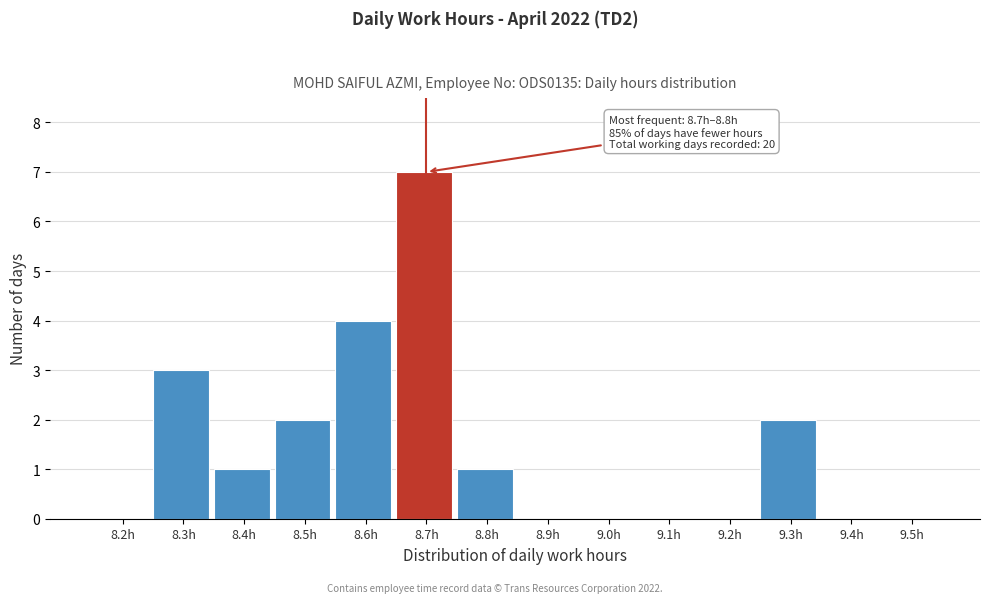

Reading right to left, what are all the values shown in this chart?

9.5h=0	9.4h=0	9.3h=2	9.2h=0	9.1h=0	9.0h=0	8.9h=0	8.8h=1	8.7h=7	8.6h=4	8.5h=2	8.4h=1	8.3h=3	8.2h=0